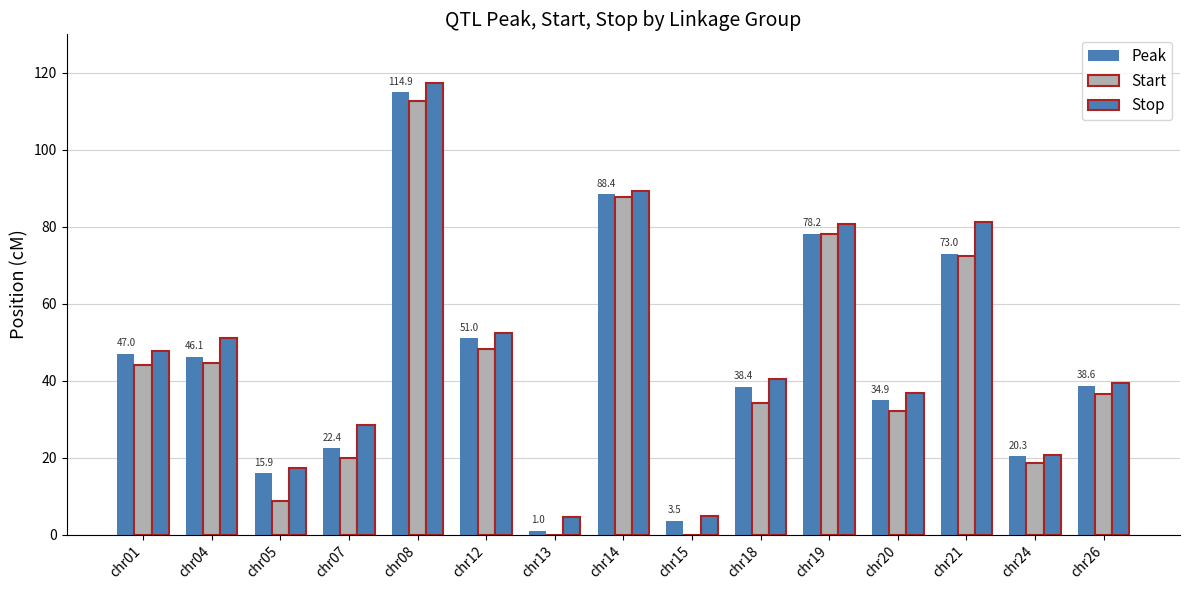

How many groups of bars are there?

15